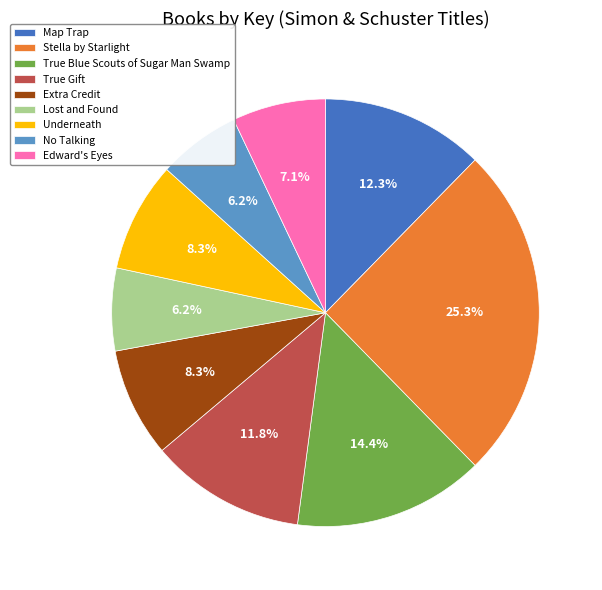

Which has a higher value, Edward's Eyes or Stella by Starlight?

Stella by Starlight